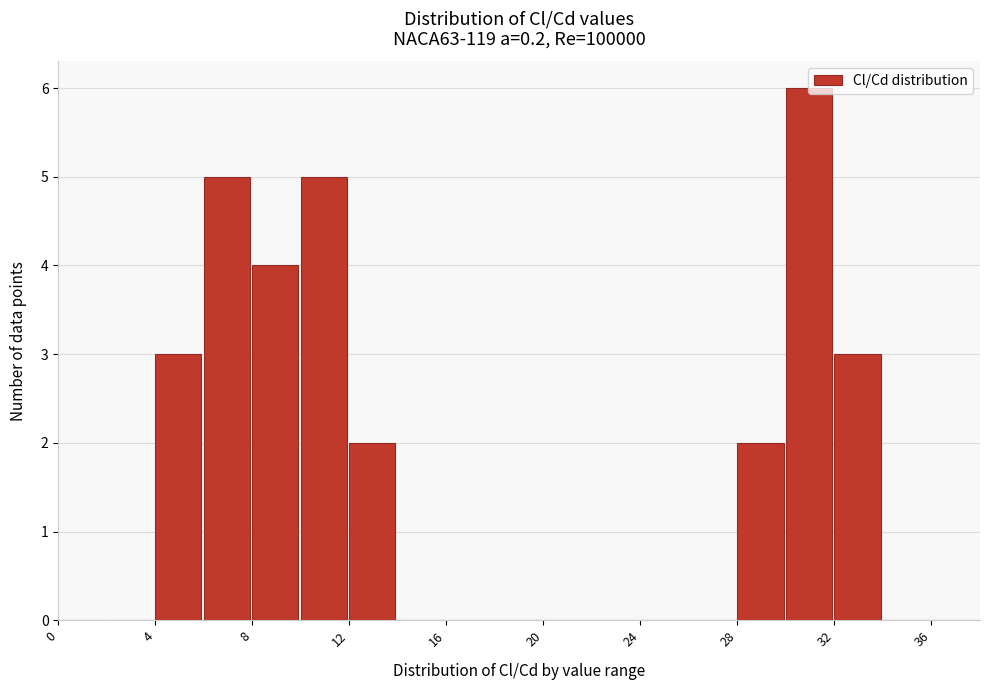

Which range on the x-axis has the tallest bar?

30 to 32